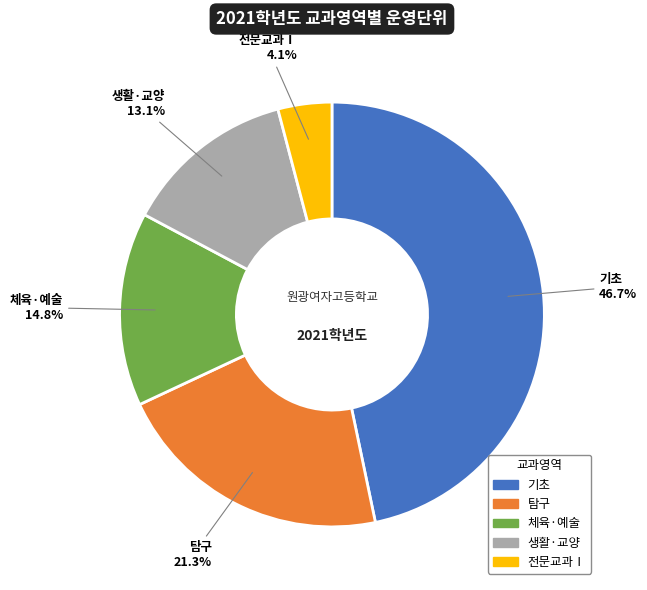

Which has a higher value, 탐구 or 체육·예술?

탐구